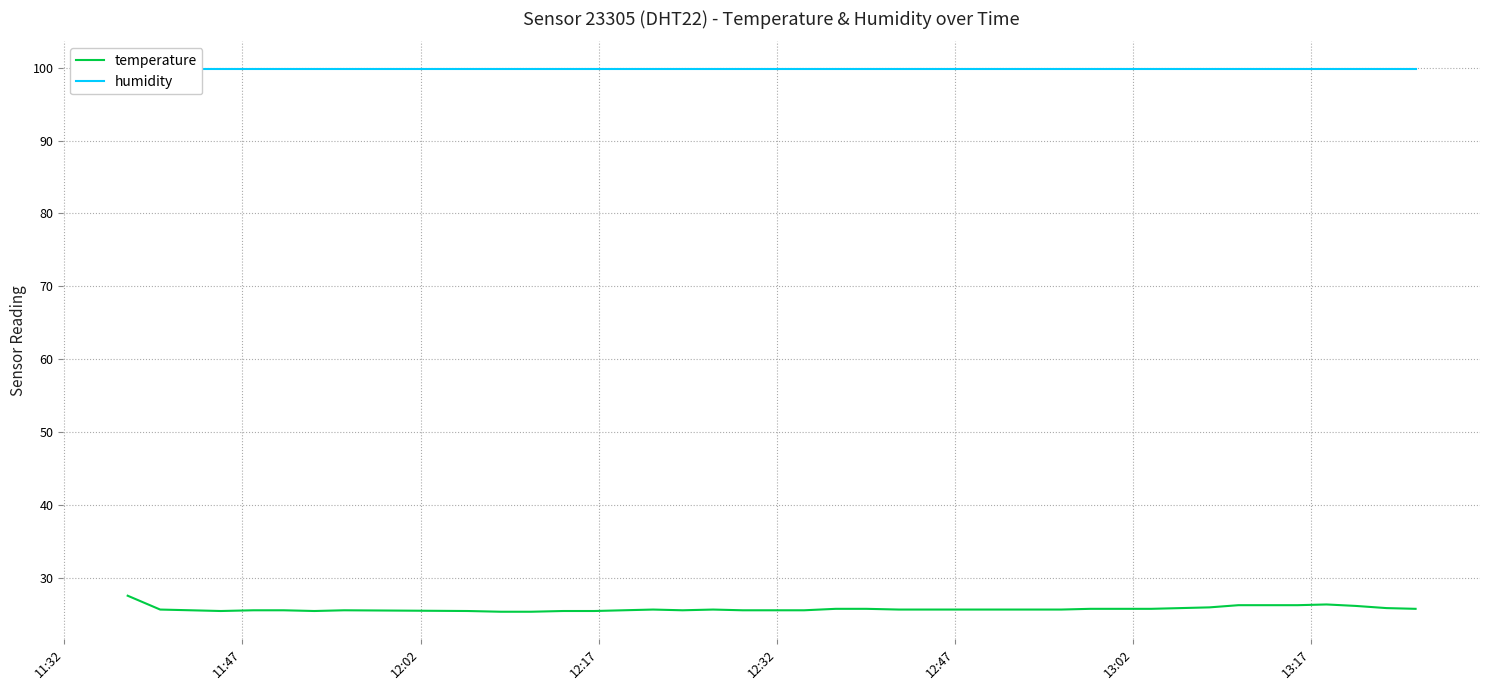

Rank the series by their average value, from highest to lowest.

humidity, temperature